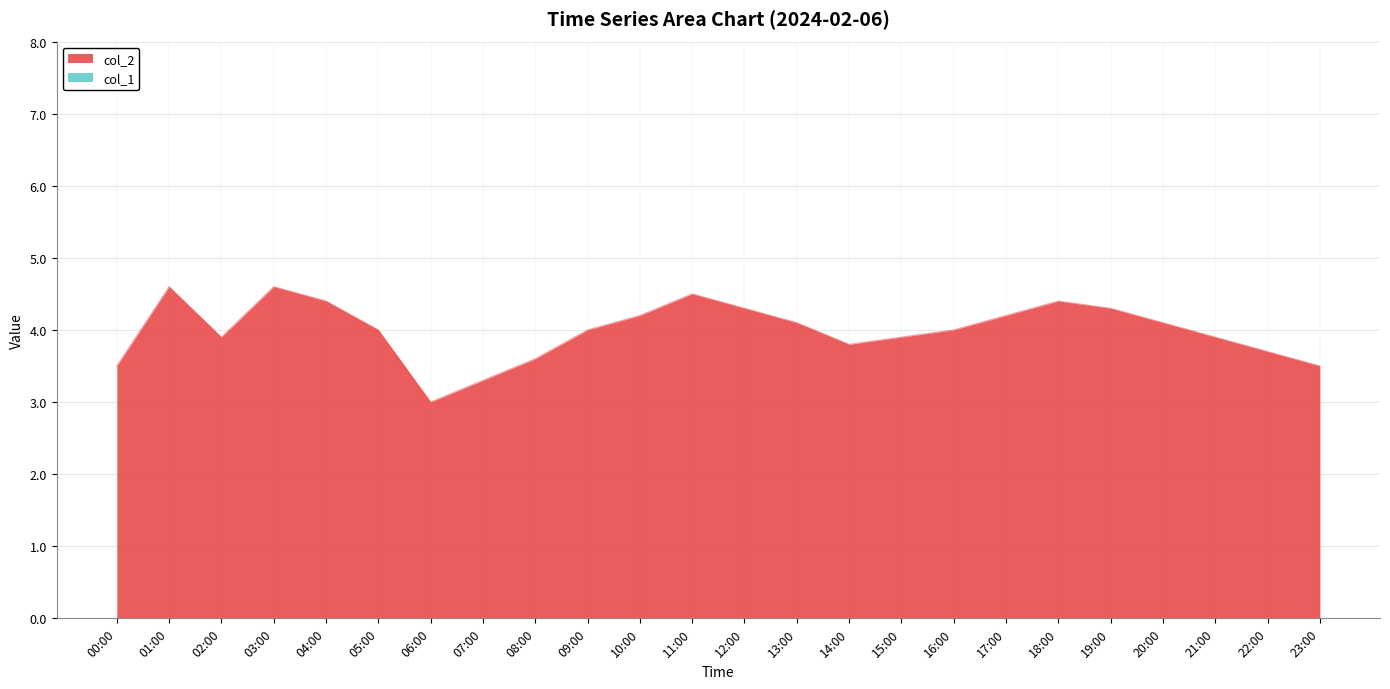

What is the sum of the values at 10:00 and 03:00?

8.8